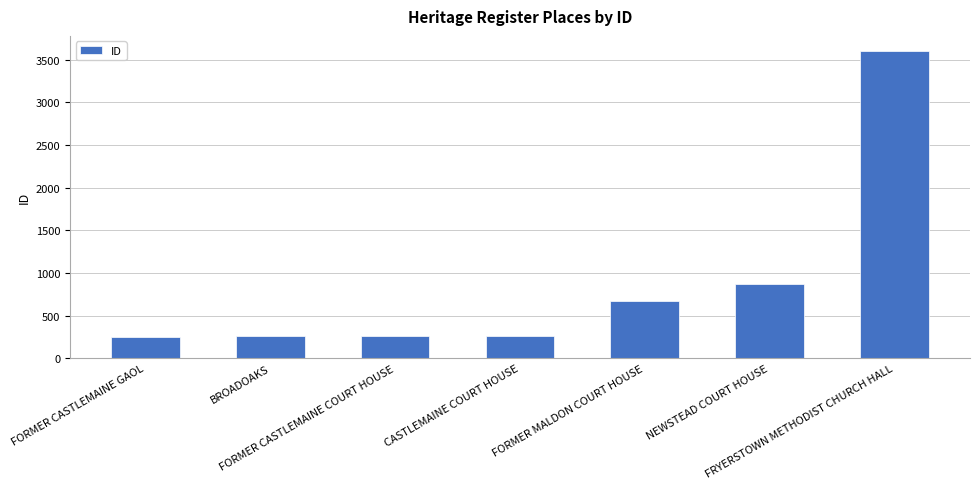

What is the smallest value displayed?

256